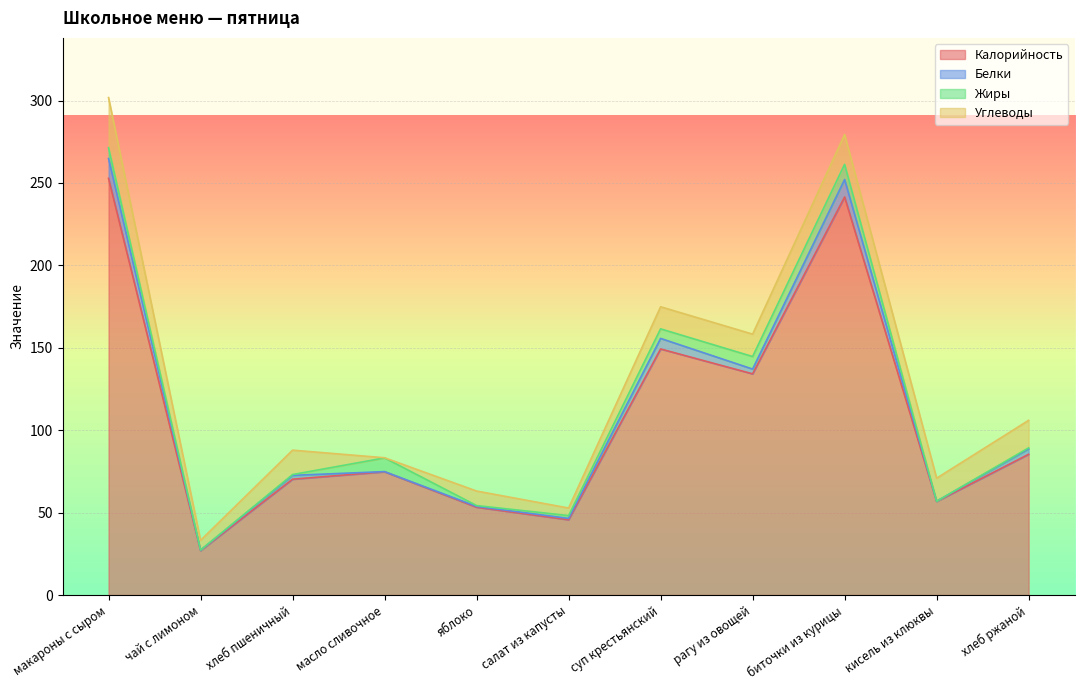

Does the chart display data point markers on the line(s)?

No